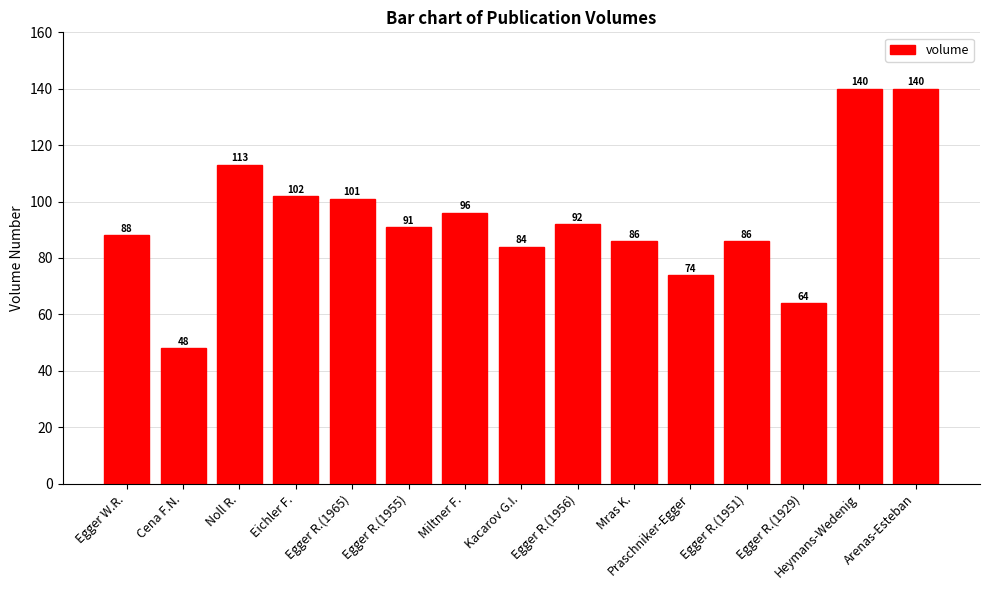

What is the maximum value shown in the chart?

140